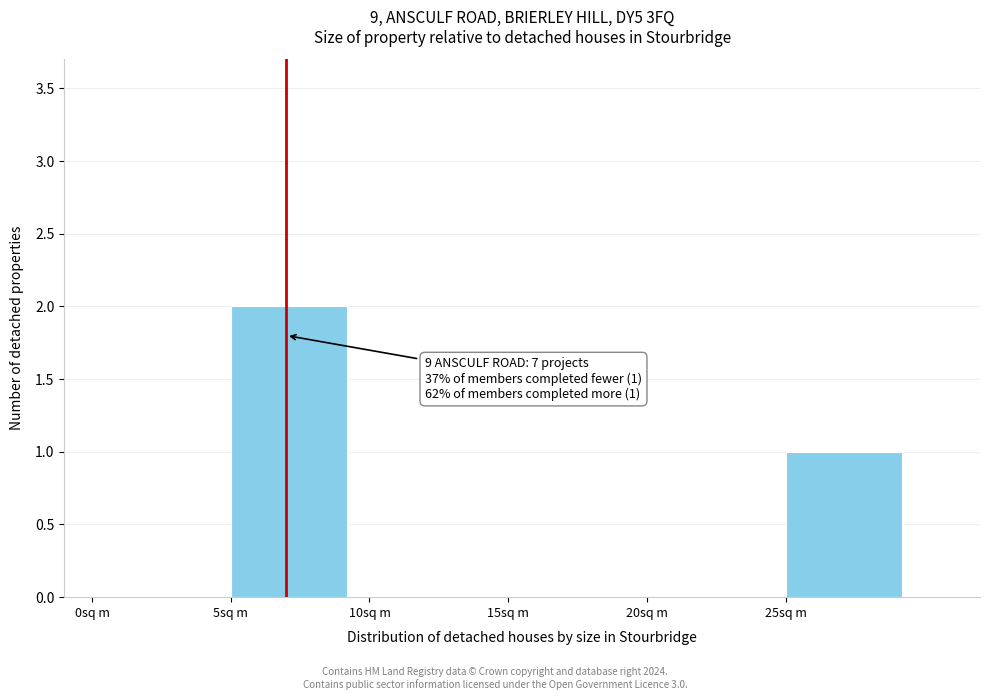

Reading left to right, what are all the values shown in this chart?

0sq m=0	5sq m=2	10sq m=0	15sq m=0	20sq m=0	25sq m=1